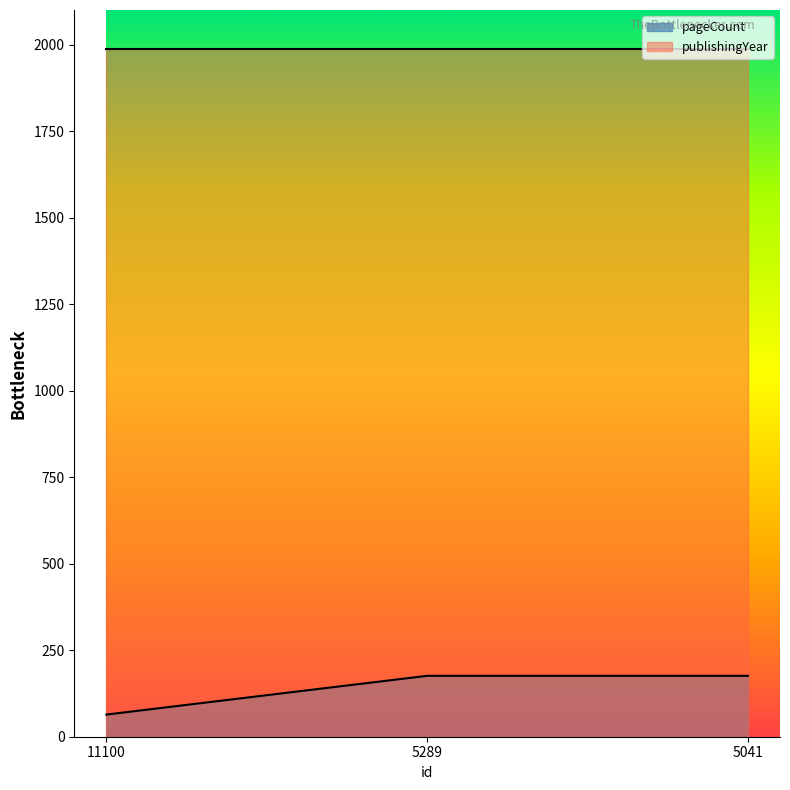

List the labels in order of value, largest first.

5289, 5041, 11100